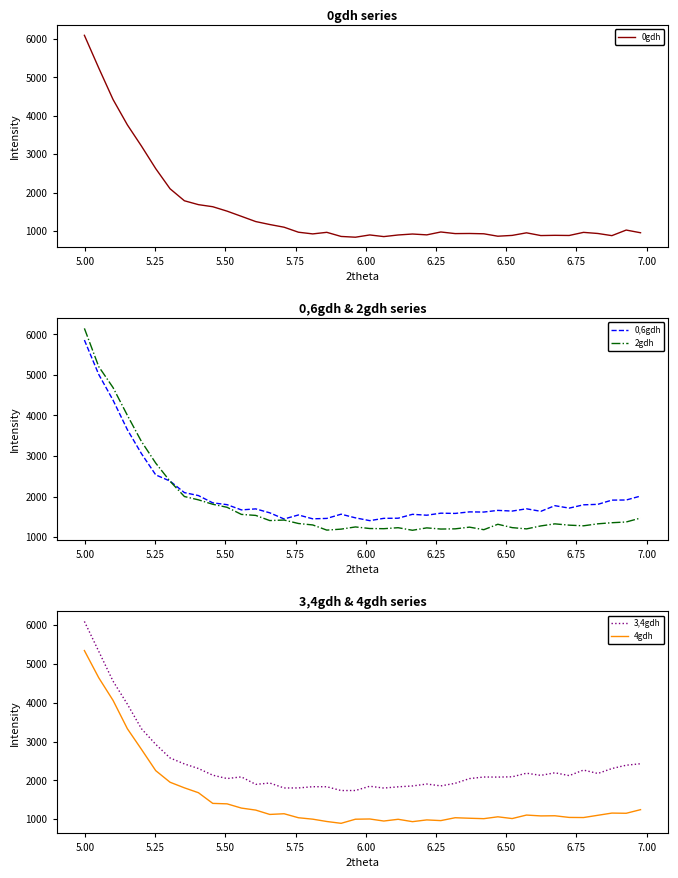

How many interior local peaks does the 2gdh series have?

7